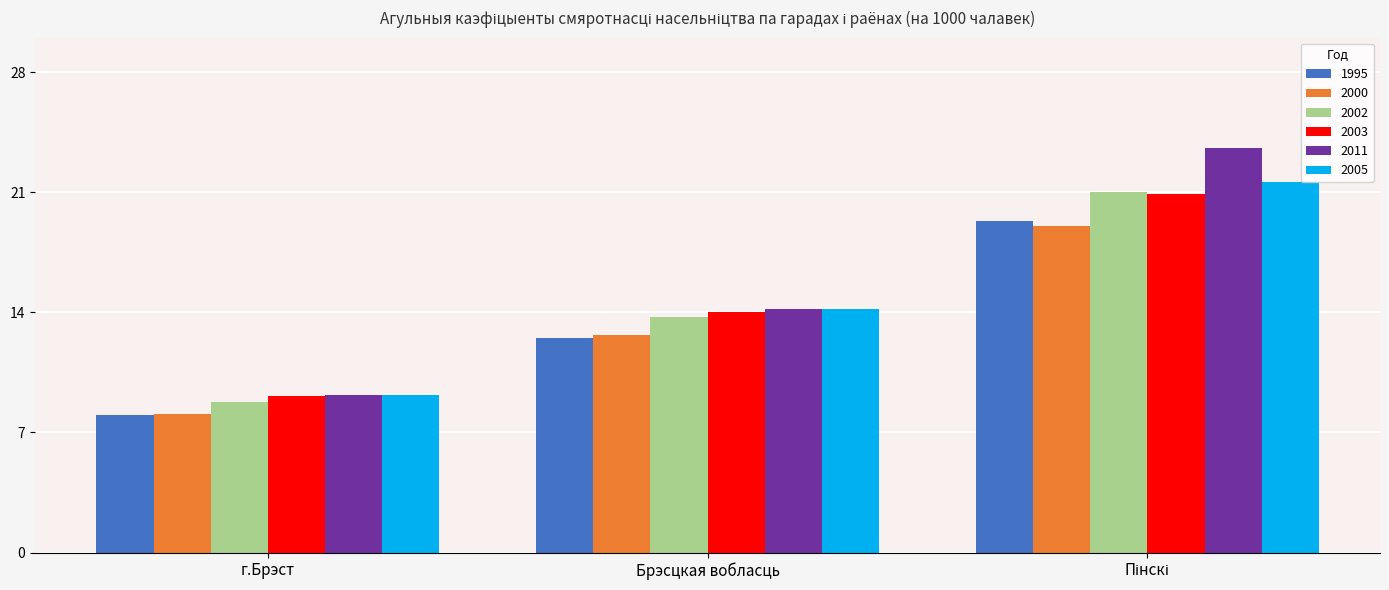

Is it true that 2003 equals 9.1 at г.Брэст?

True